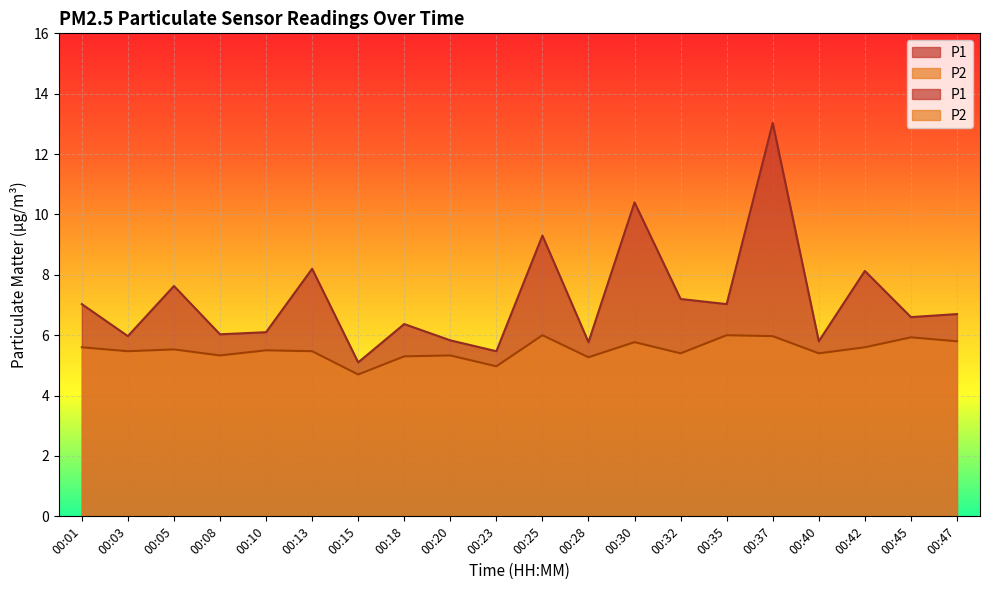

Reading left to right, what are all the values shown in this chart?

P1: 00:01=7.0	00:03=6.0	00:05=7.6	00:08=6.0	00:10=6.1	00:13=8.2	00:15=5.1	00:18=6.4	00:20=5.8	00:23=5.5	00:25=9.3	00:28=5.8	00:30=10.4	00:32=7.2	00:35=7.0	00:37=13.0	00:40=5.8	00:42=8.1	00:45=6.6	00:47=6.7
P2: 00:01=5.6	00:03=5.5	00:05=5.5	00:08=5.3	00:10=5.5	00:13=5.5	00:15=4.7	00:18=5.3	00:20=5.3	00:23=5.0	00:25=6.0	00:28=5.3	00:30=5.8	00:32=5.4	00:35=6.0	00:37=6.0	00:40=5.4	00:42=5.6	00:45=5.9	00:47=5.8